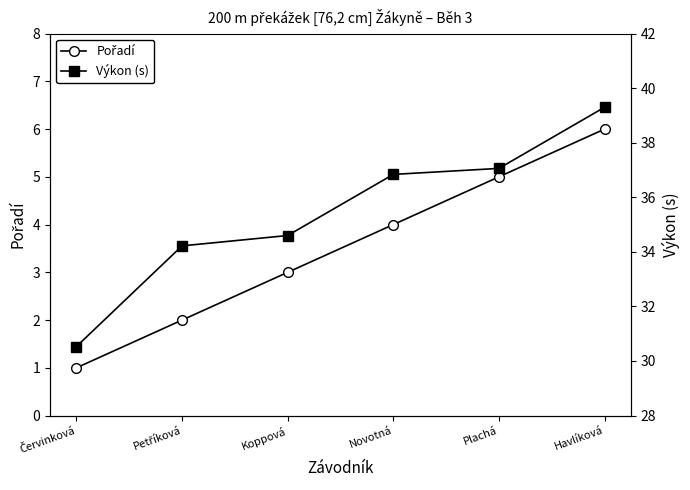

What is the label of the 3rd point from the right?

Novotná